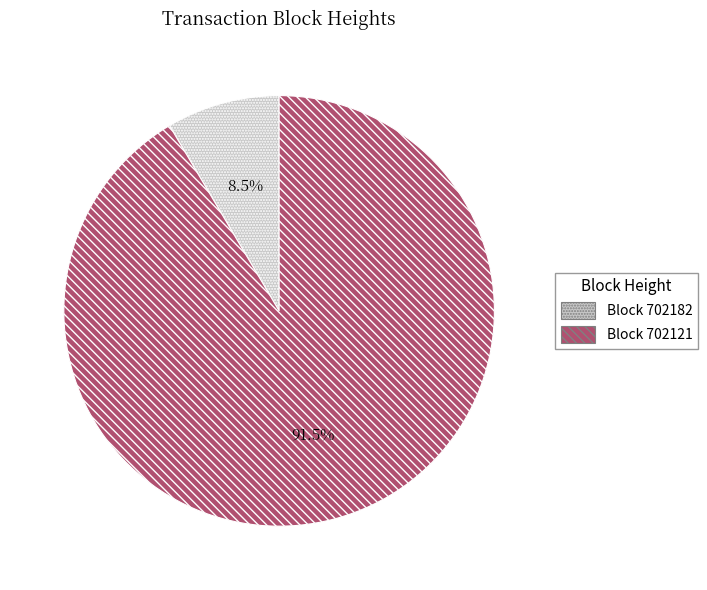

Is there any slice that represents more than half of the pie?

Yes